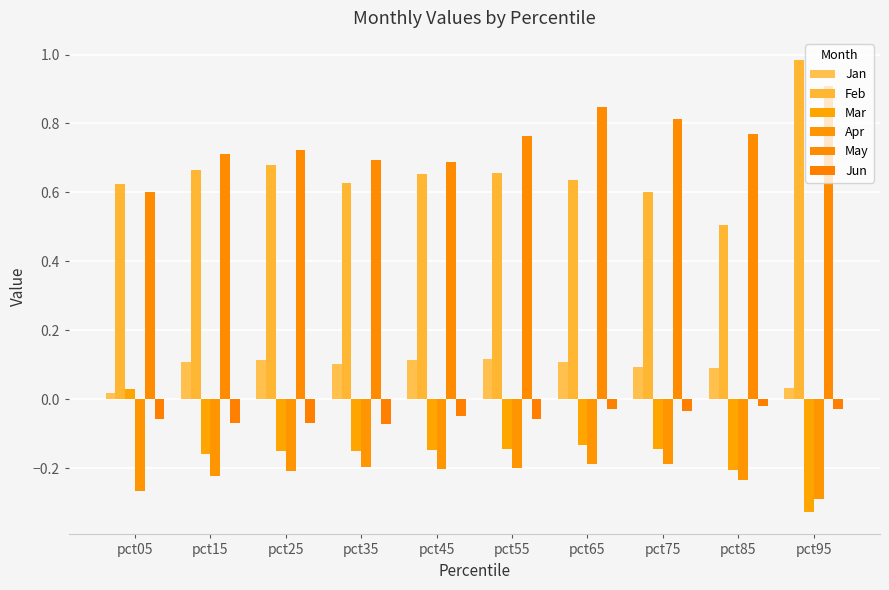

Reading left to right, what are all the values shown in this chart?

Jan: 0.0	0.1	0.1	0.1	0.1	0.1	0.1	0.1	0.1	0.0
Feb: 0.6	0.7	0.7	0.6	0.7	0.7	0.6	0.6	0.5	1.0
Mar: 0.0	-0.2	-0.1	-0.2	-0.1	-0.1	-0.1	-0.1	-0.2	-0.3
Apr: -0.3	-0.2	-0.2	-0.2	-0.2	-0.2	-0.2	-0.2	-0.2	-0.3
May: 0.6	0.7	0.7	0.7	0.7	0.8	0.8	0.8	0.8	0.9
Jun: -0.1	-0.1	-0.1	-0.1	-0.0	-0.1	-0.0	-0.0	-0.0	-0.0